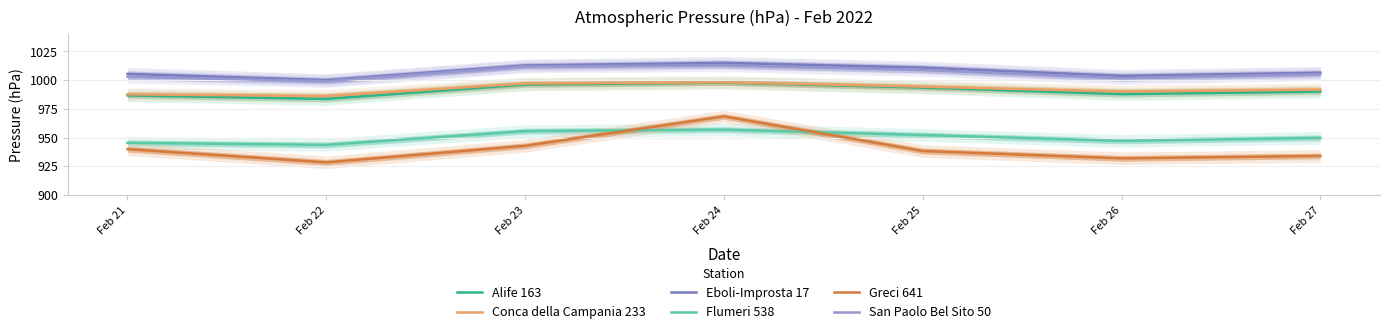

Where does the Eboli-Improsta 17 series first go above 1006?

Feb 23